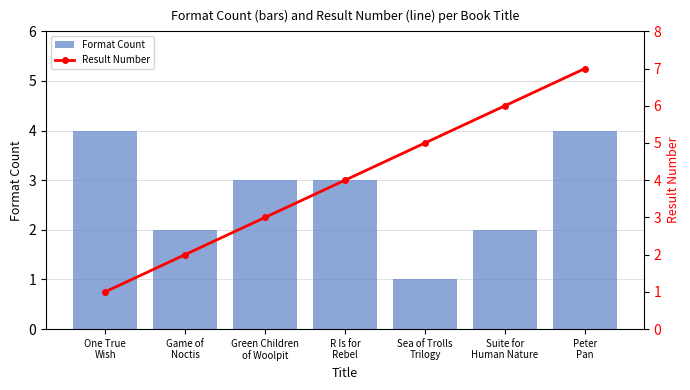

Count the Format Count values in the range 2 to 4.

6